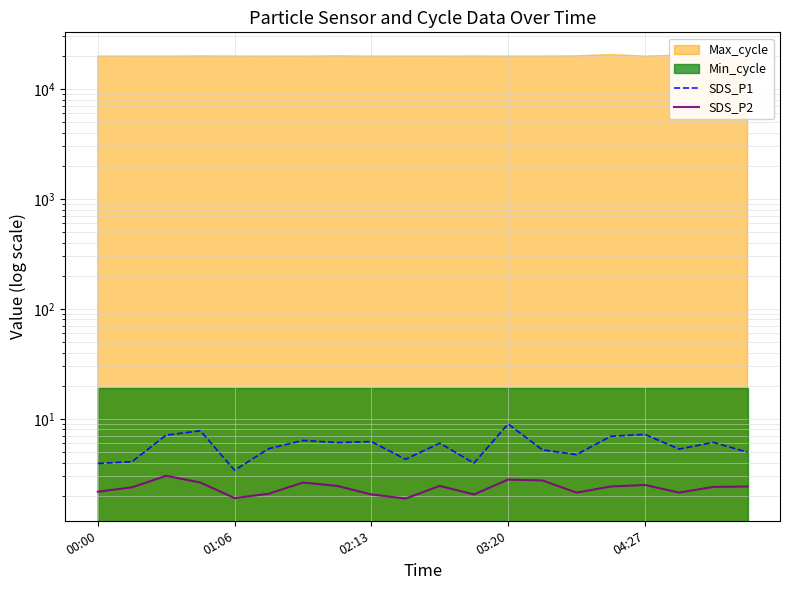

In SDS_P2, how many points are lower than both neighbors (excluding endpoints)?

5